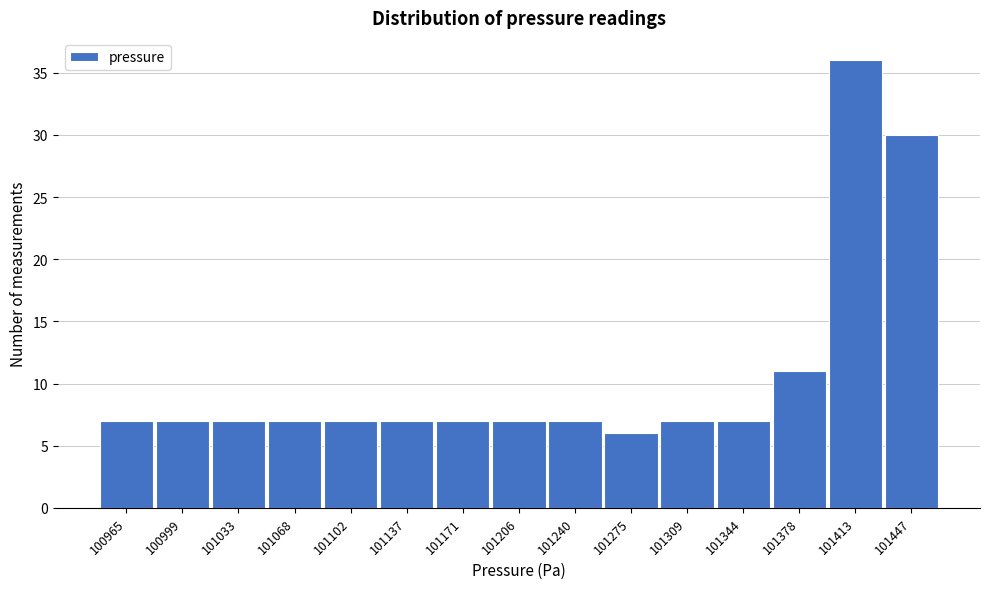

Reading left to right, transcribe all the data shown in this chart.

100965=7	100999=7	101033=7	101068=7	101102=7	101137=7	101171=7	101206=7	101240=7	101275=6	101309=7	101344=7	101378=11	101413=36	101447=30